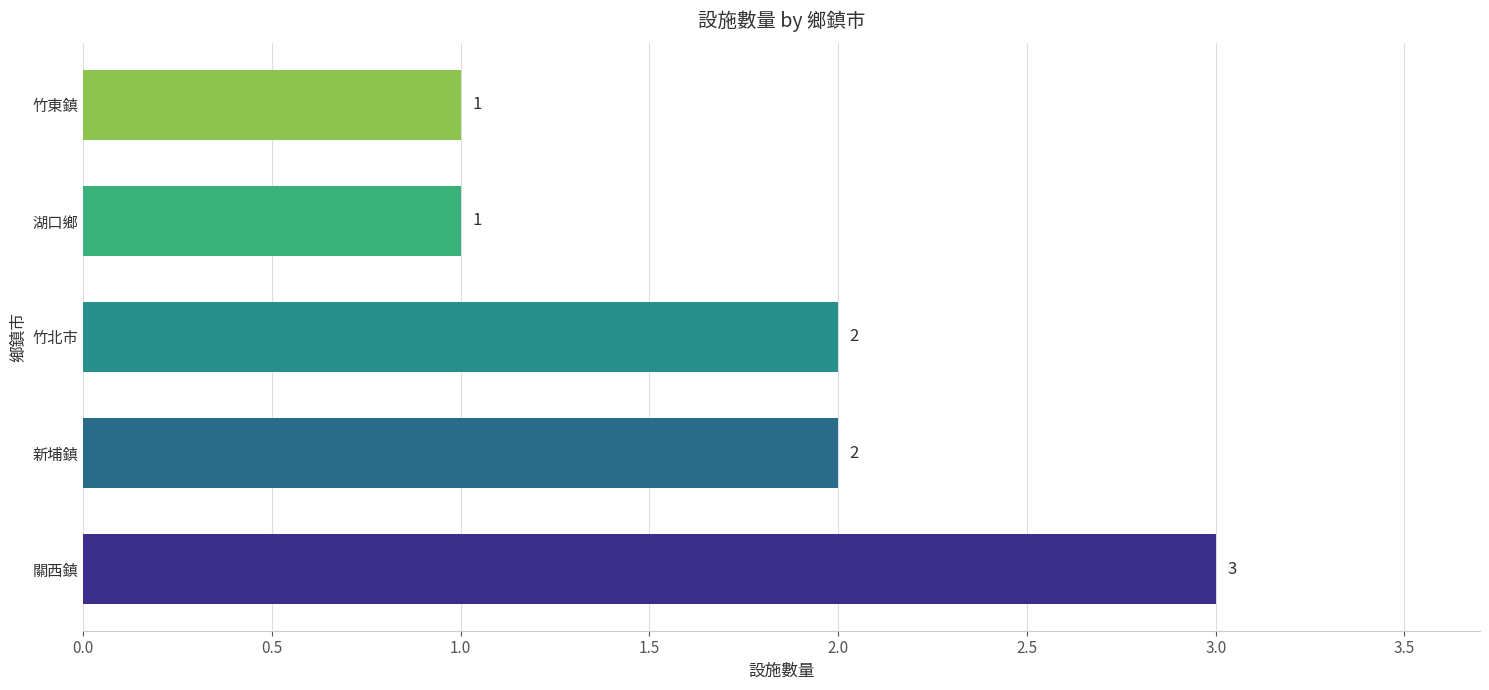

Count the values in the range 1 to 2.

4